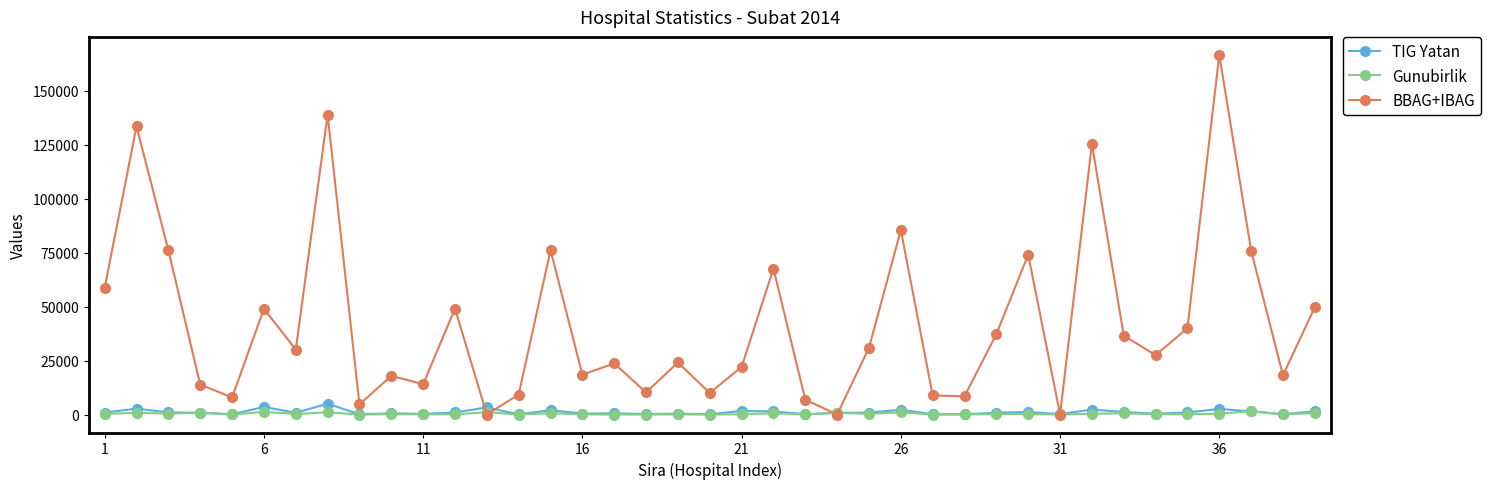

Which series has the widest spread of values?

BBAG+IBAG